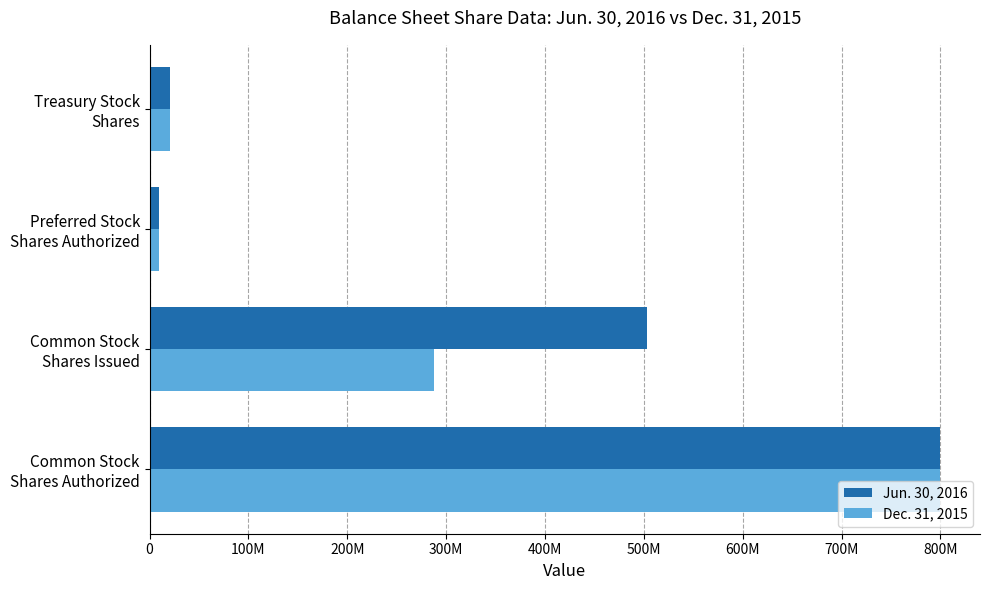

What are all the series names shown in the legend?

Jun. 30, 2016, Dec. 31, 2015